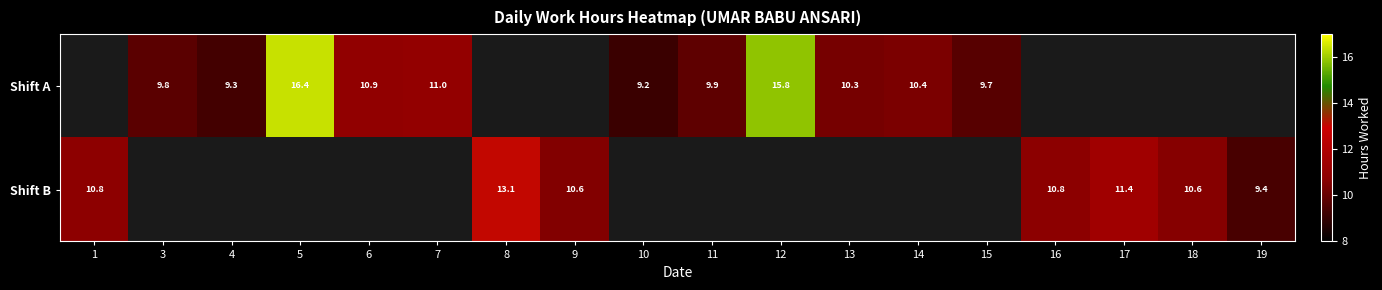

Rank the series at 5 from highest to lowest value.

Shift A, Shift B